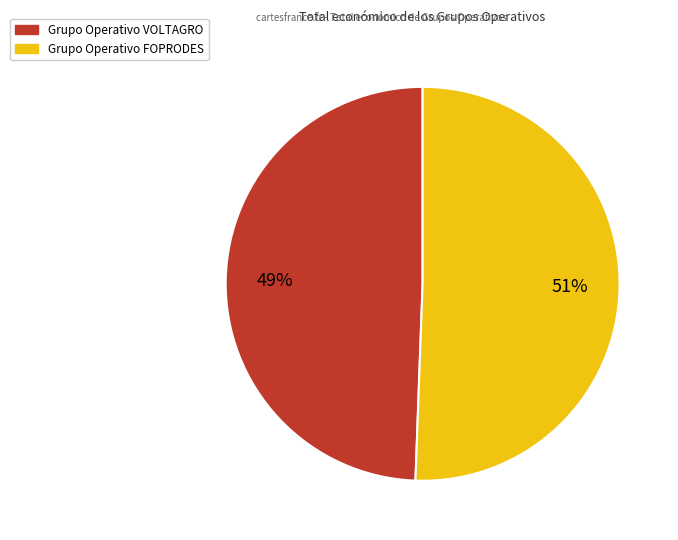

What is the majority slice?

Grupo Operativo FOPRODES